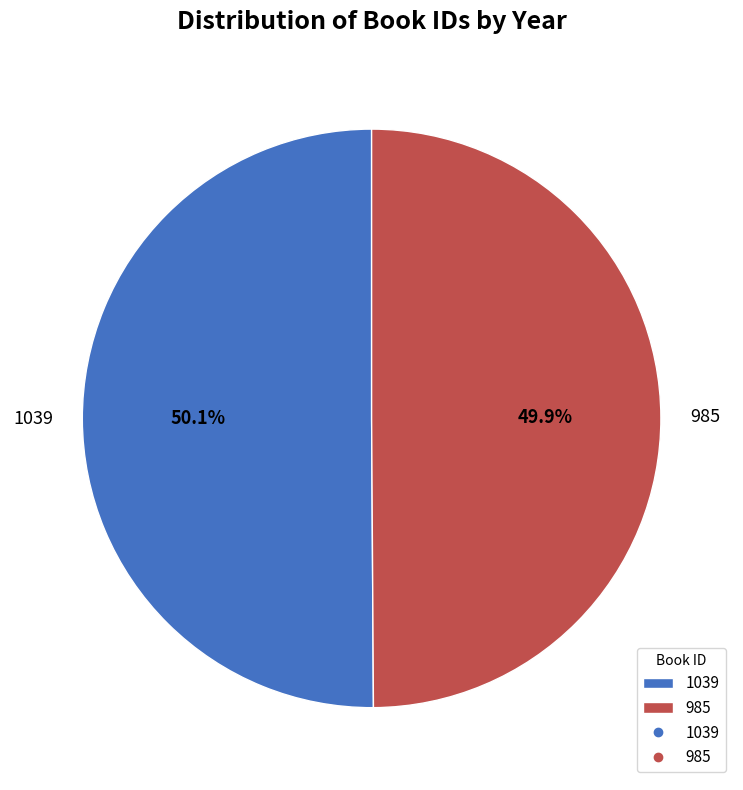

What percentage do 985 and 1039 together represent?

100.0%